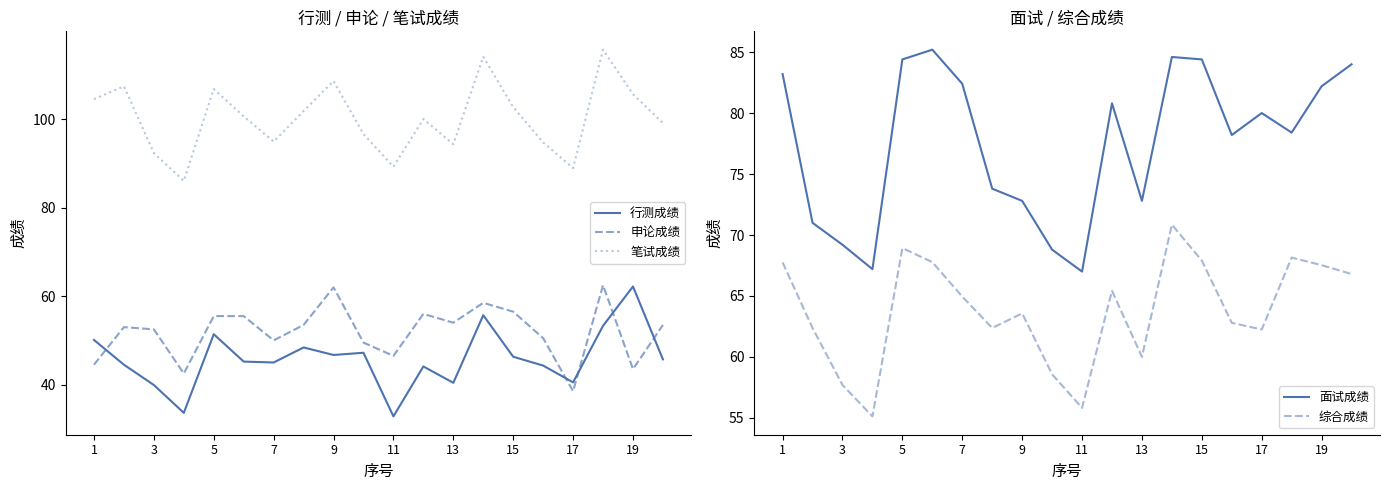

Is the value of 笔试成绩 at 13 greater than the value of 申论成绩 at 1?

Yes